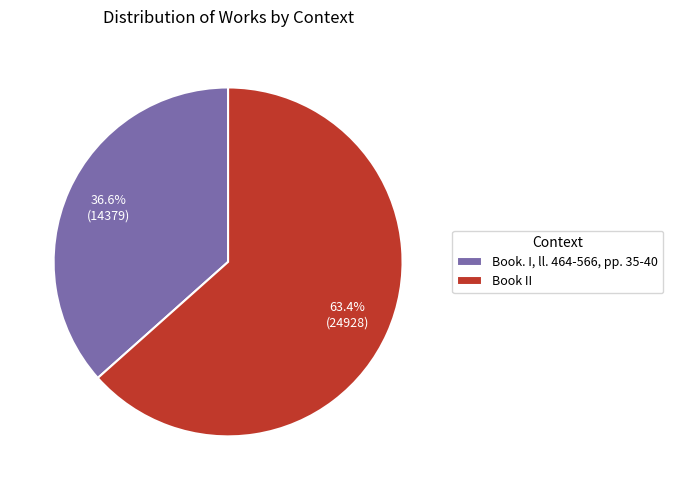

Which slice represents more than half of the pie?

Book II